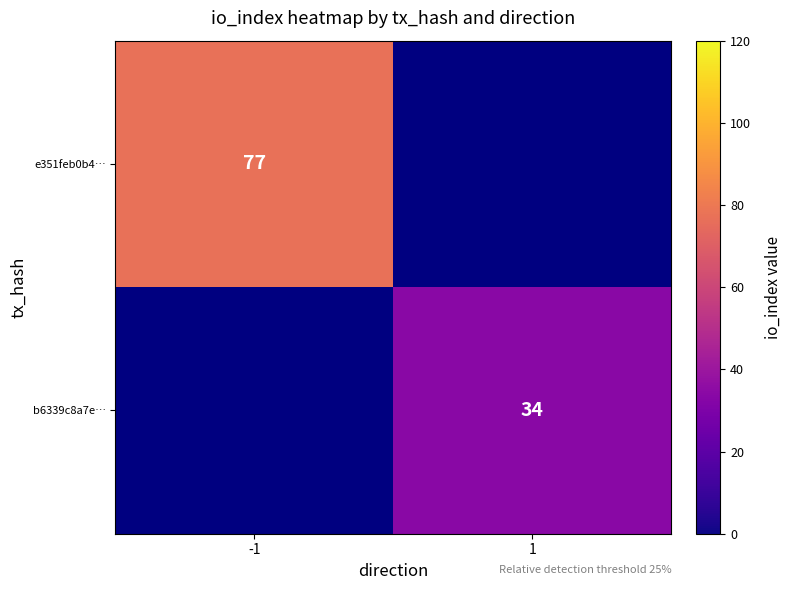

The value of b6339c8a7e… at 1 is 34. True or false?

True